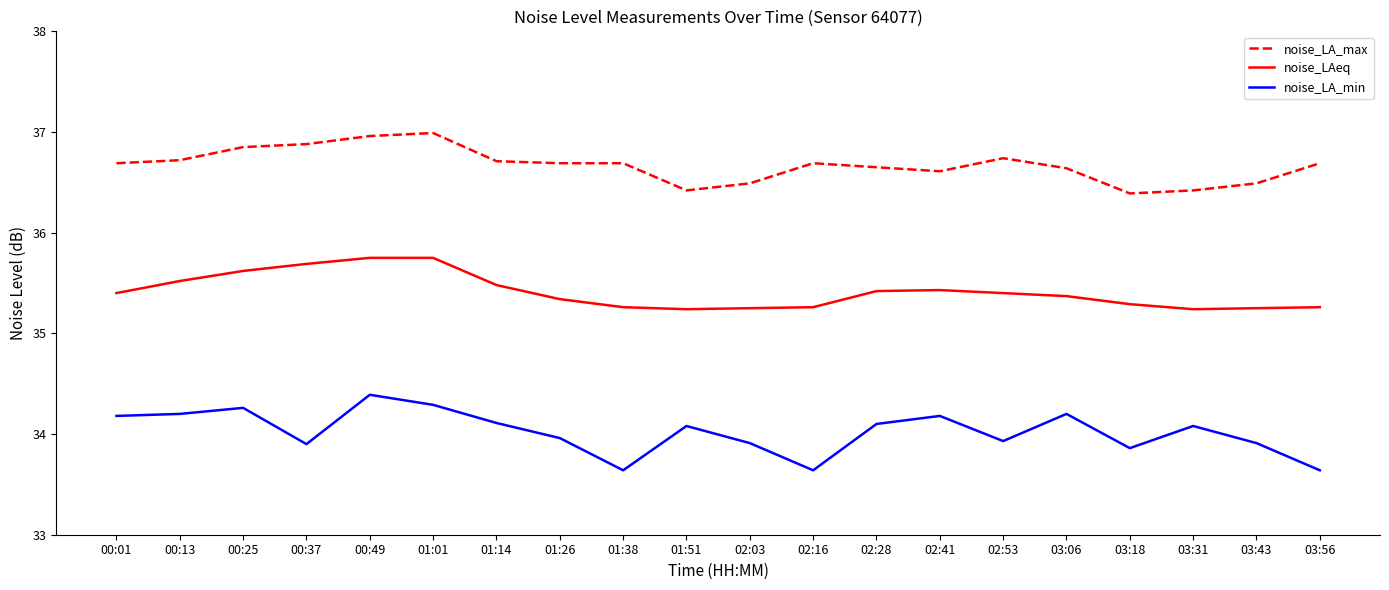

Which series has the widest spread of values?

noise_LA_min